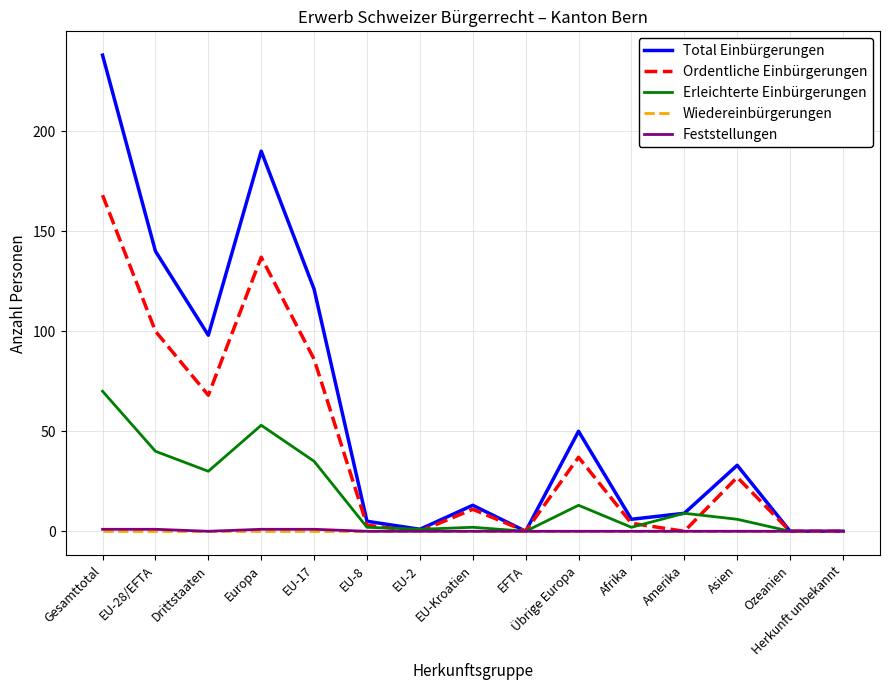

Which series has the largest total across all categories?

Total Einbürgerungen